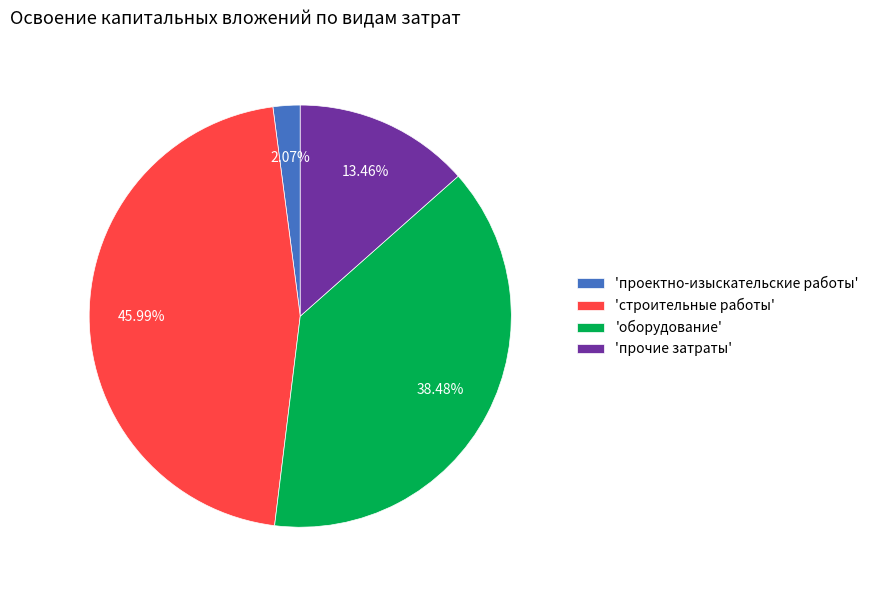

Count the number of slices in the pie.

4